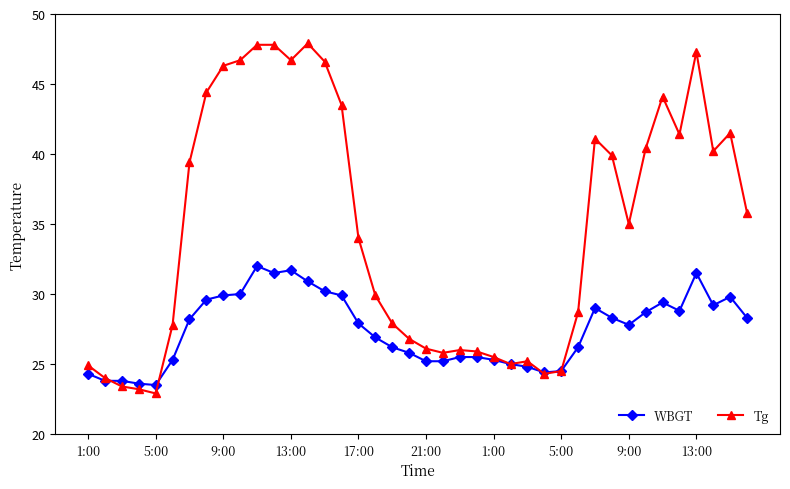

How many series are shown in this chart?

2